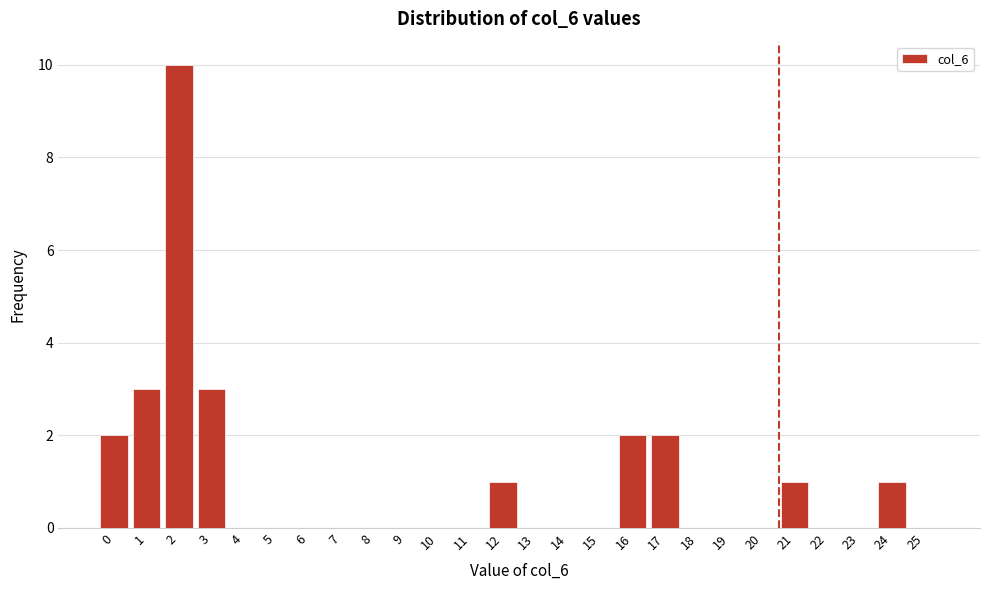

Reading left to right, transcribe all the data shown in this chart.

0=2	1=3	2=10	3=3	4=0	5=0	6=0	7=0	8=0	9=0	10=0	11=0	12=1	13=0	14=0	15=0	16=2	17=2	18=0	19=0	20=0	21=1	22=0	23=0	24=1	25=0